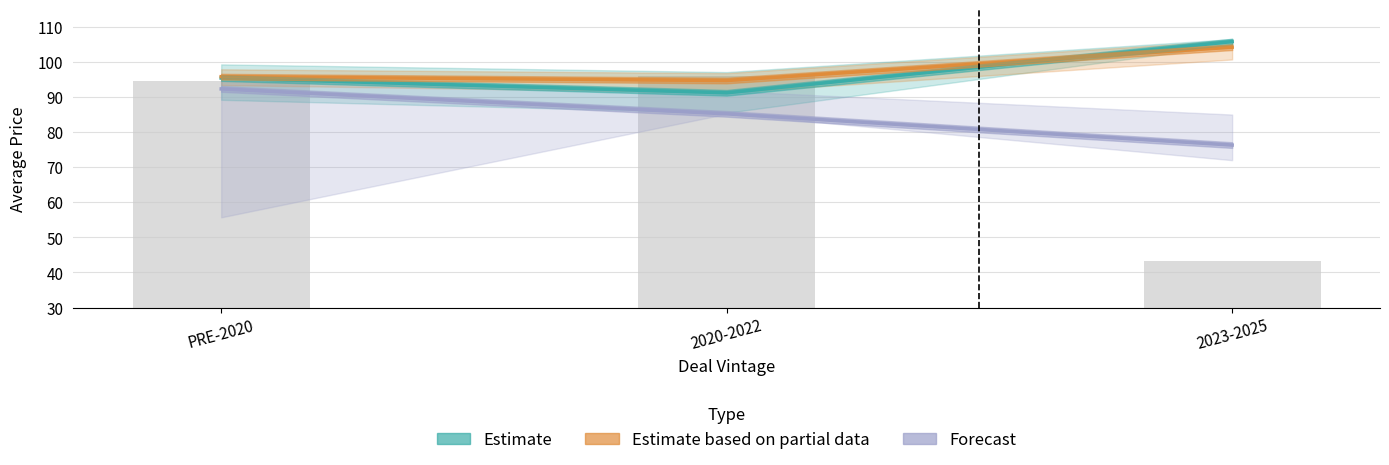

The Estimate series shows 183.5 at 2023-2025. True or false?

False